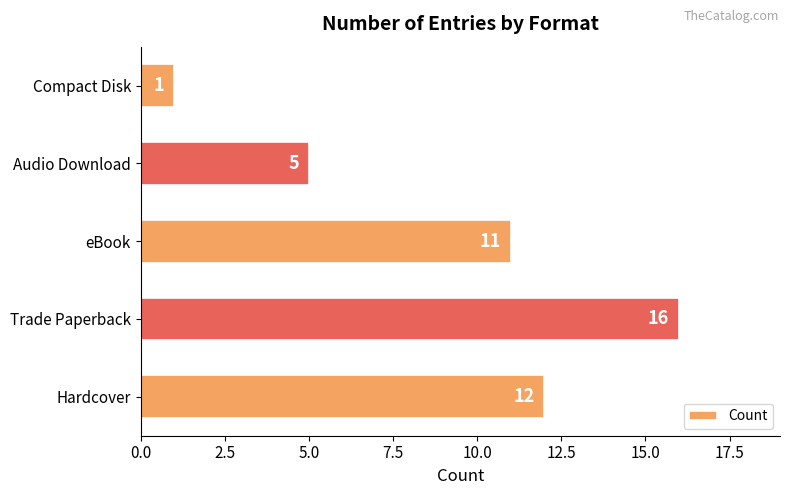

Which category has the lowest value across all series?

Compact Disk